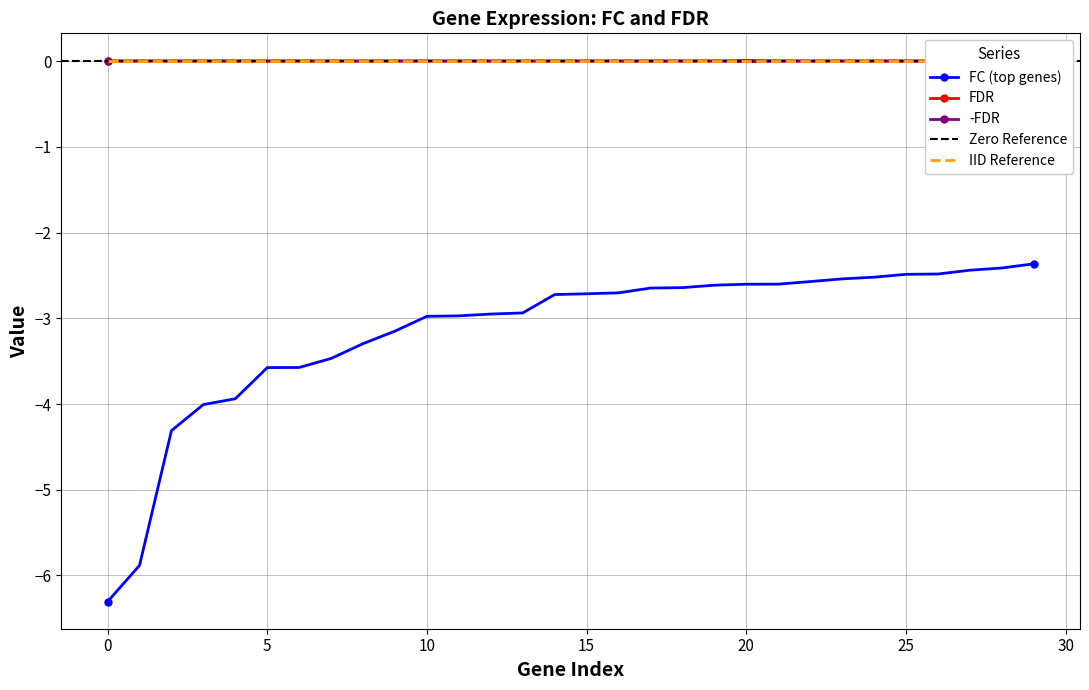

True or false: FC (top genes) and -FDR intersect in this chart.

False